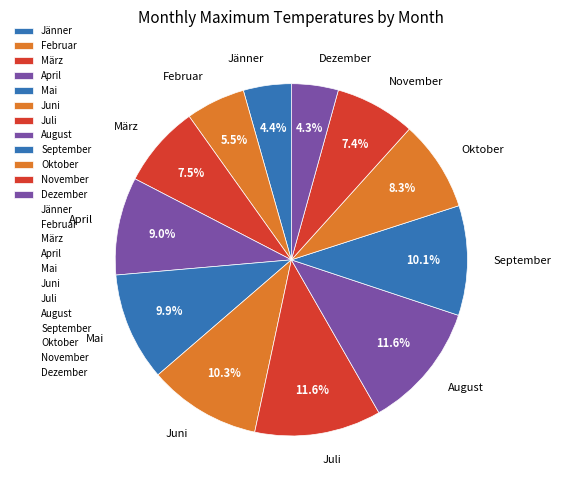

Which has a higher value, Juni or Dezember?

Juni